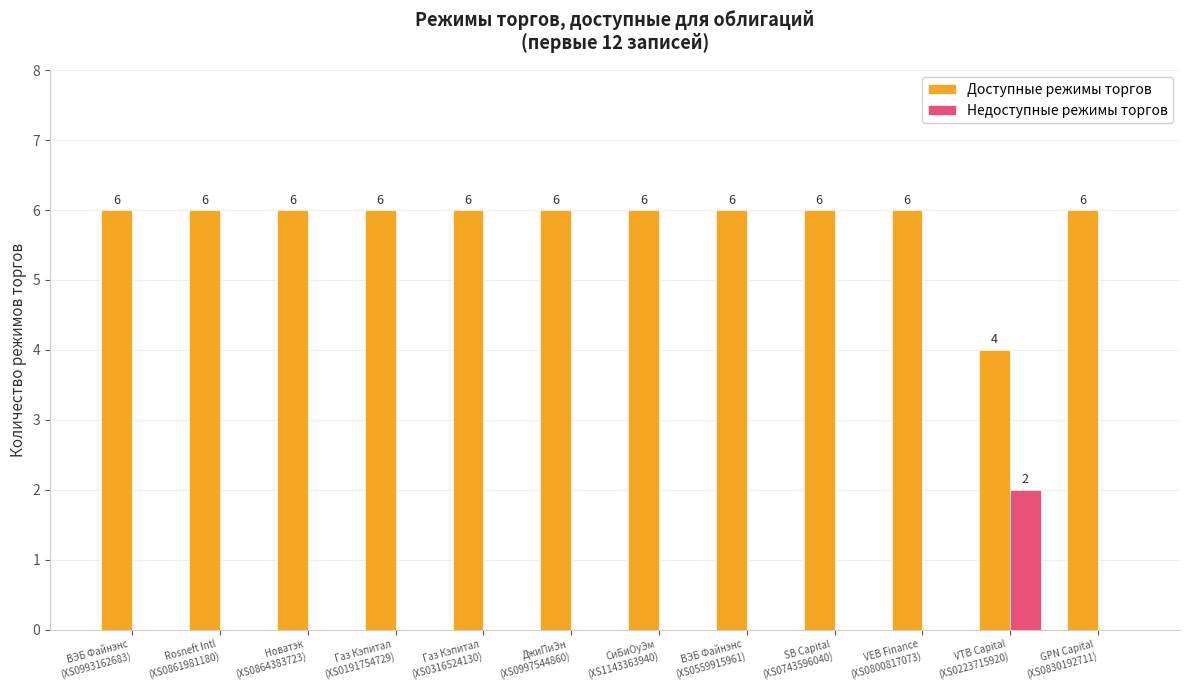

What is the spread (max minus min) of values at SB Capital
(XS0743596040)?

6